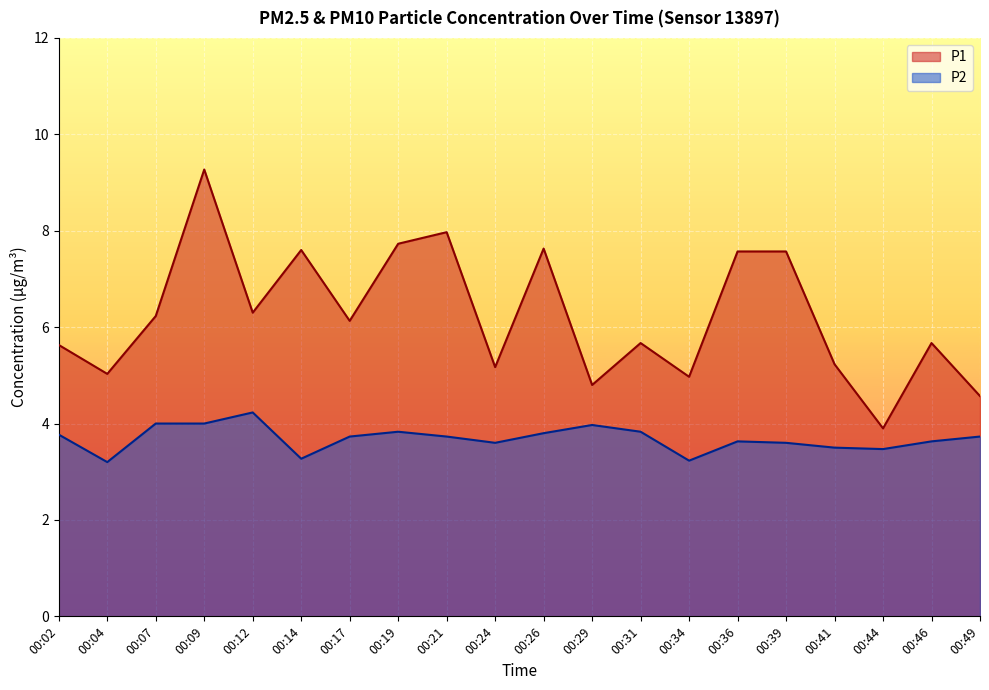

List the series in order of their peak value, lowest first.

P2, P1